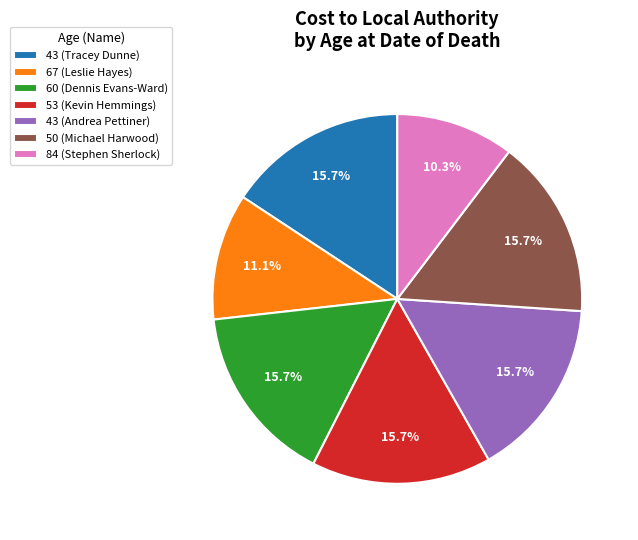

Which category has the smallest portion of the pie?

84 (Stephen Sherlock)